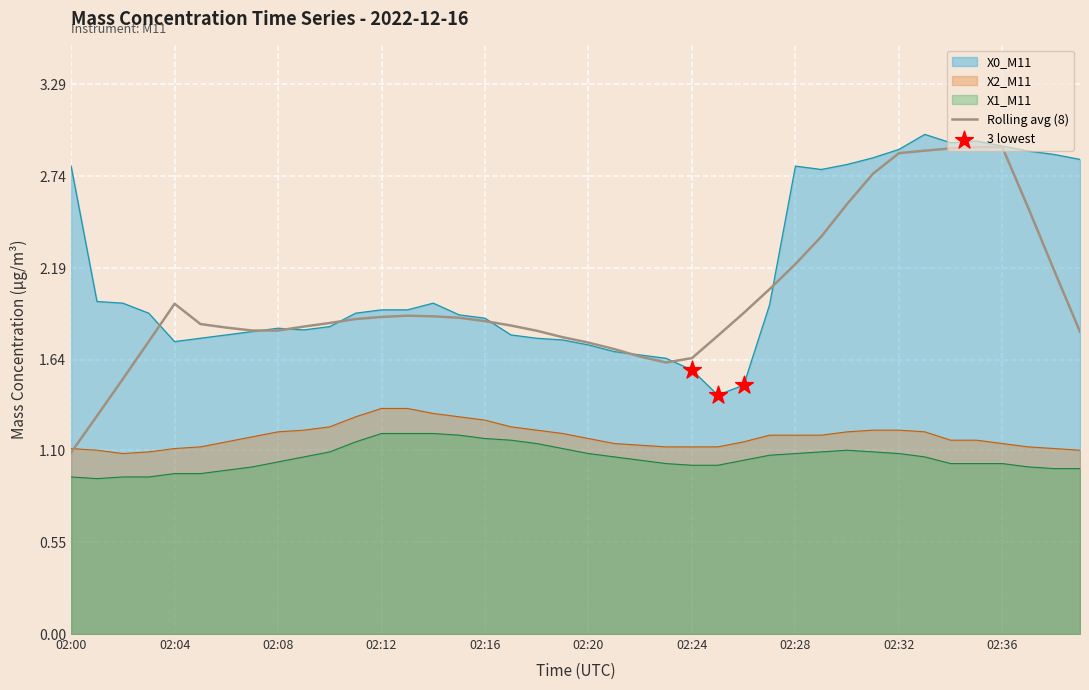

What is the total value across all series at 02:00?

4.8